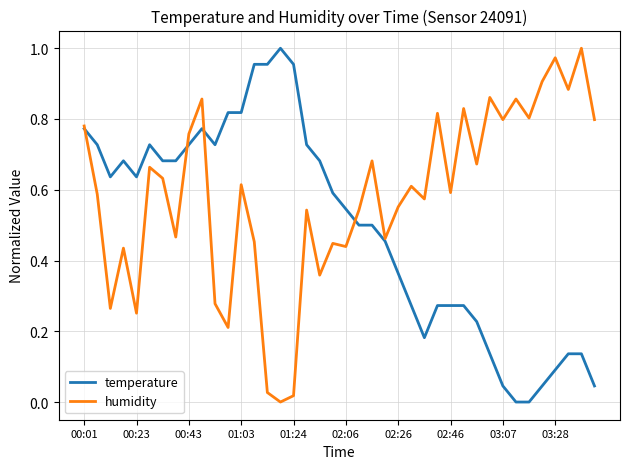

Rank the series by their average value, from highest to lowest.

humidity, temperature